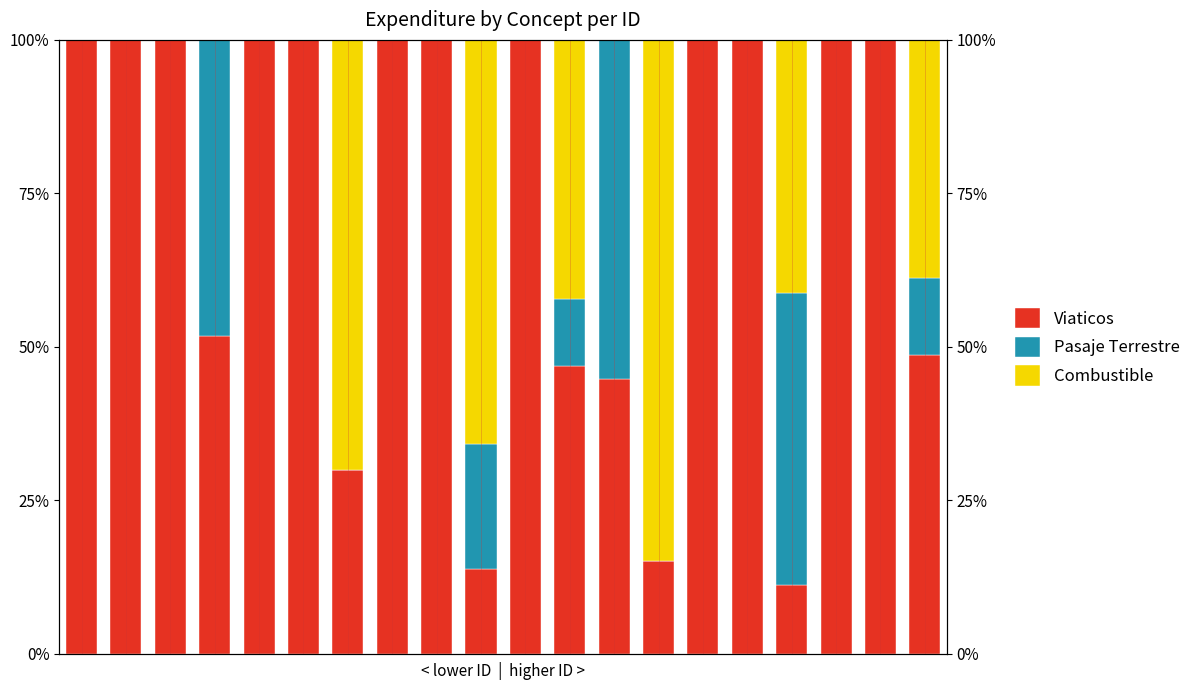

How many bars are there in total?

60